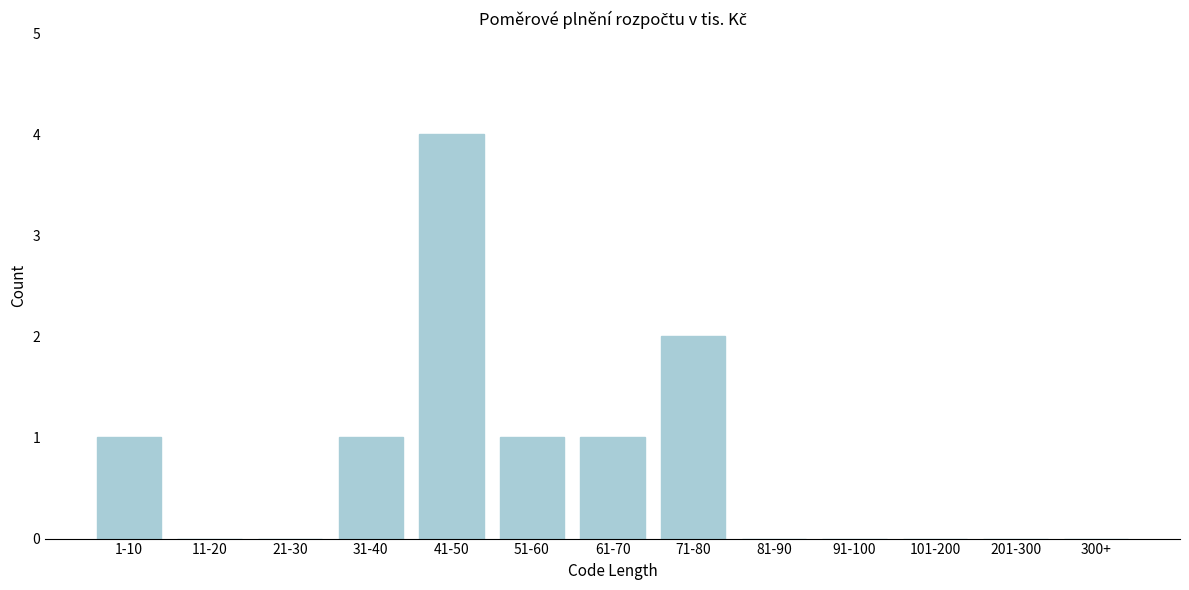

Reading left to right, list all the values displayed in this chart.

1-10=1	11-20=0	21-30=0	31-40=1	41-50=4	51-60=1	61-70=1	71-80=2	81-90=0	91-100=0	101-200=0	201-300=0	300+=0